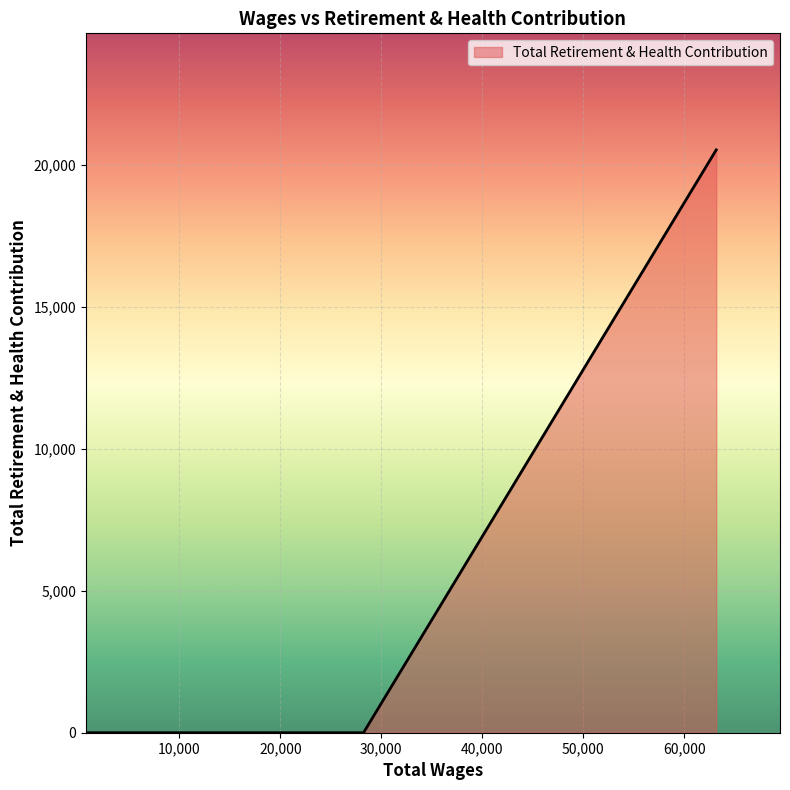

True or false: there are more than 1 points higher than both neighbors.

False